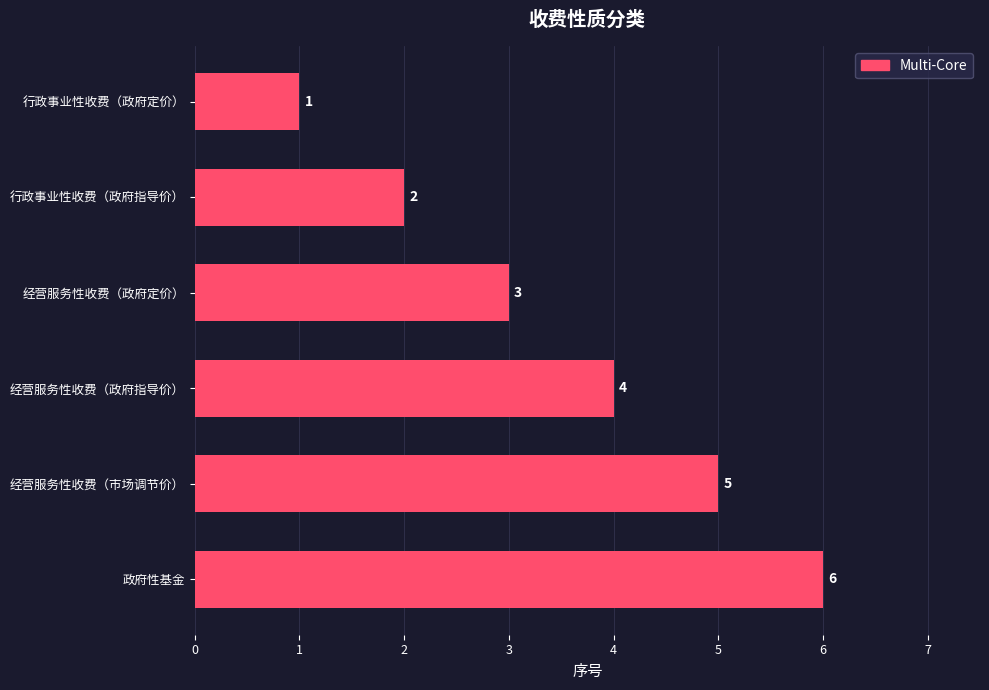

What is the change in value from 行政事业性收费（政府指导价） to 政府性基金?

+4